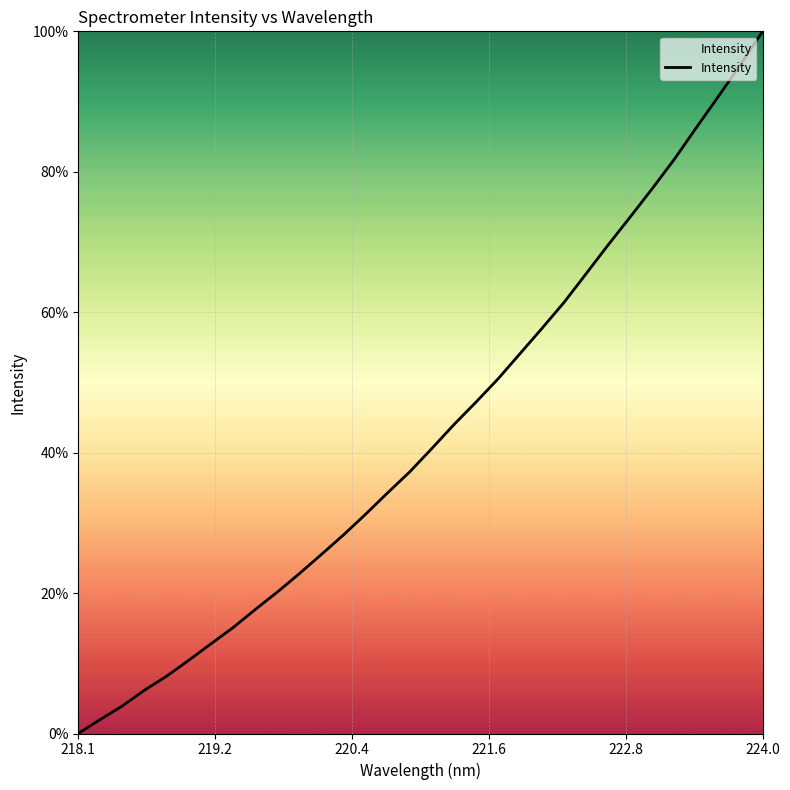

What is the difference between the maximum and minimum values?

100.0